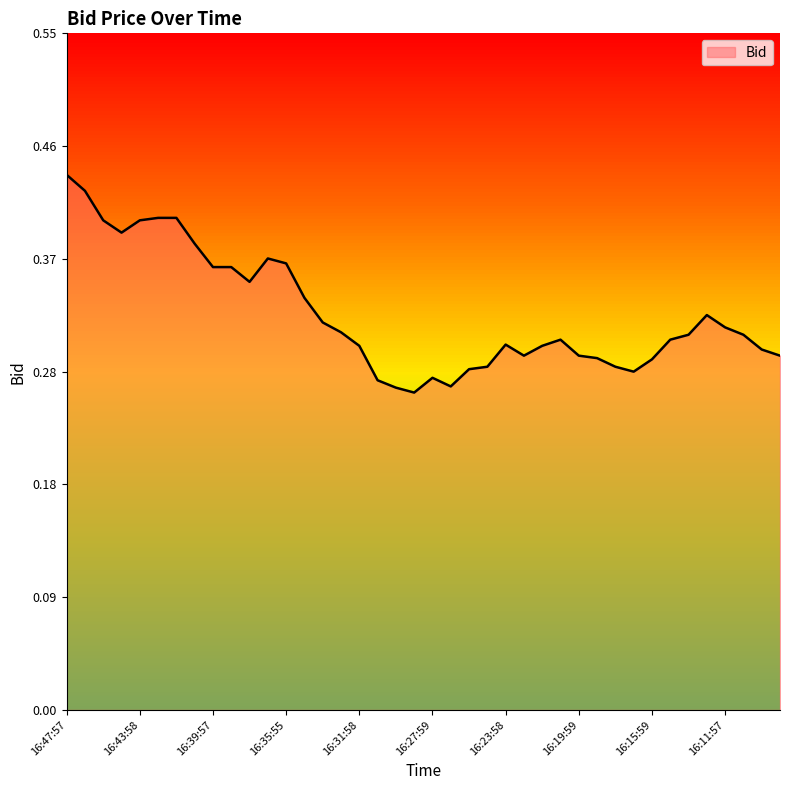

What is the sum of all values?

12.9